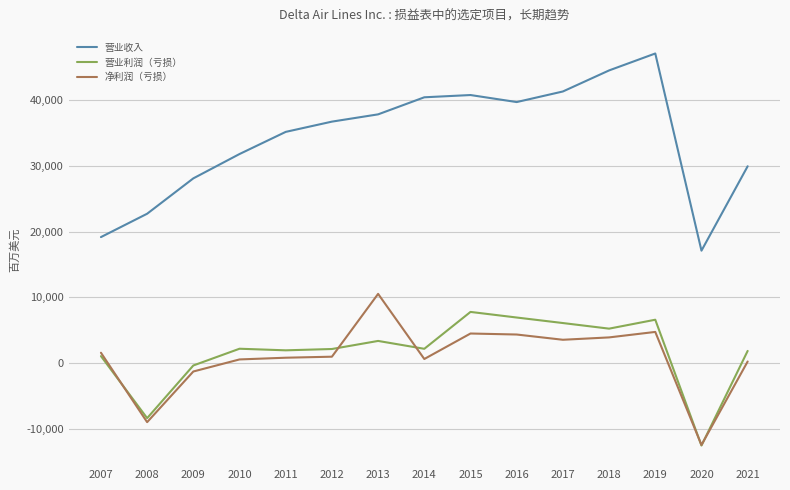

Which series has the largest range (max minus min)?

营业收入